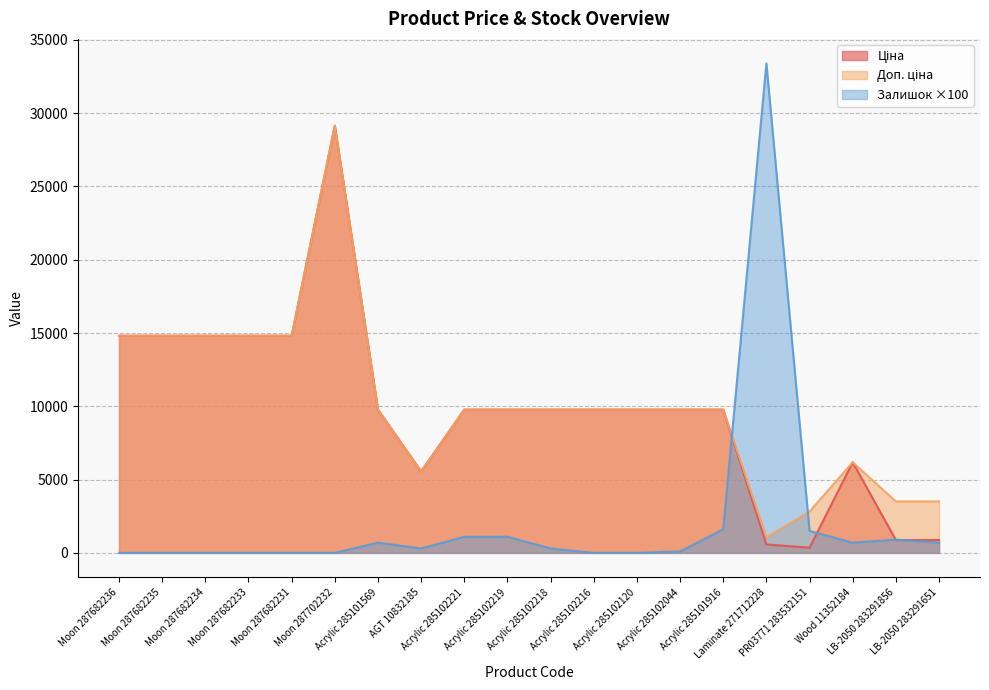

Reading left to right, transcribe all the data shown in this chart.

Ціна: 14817.6	14817.6	14817.6	14817.6	14817.6	29152.3	9775.5	5560.3	9775.5	9775.5	9775.5	9775.5	9775.5	9775.5	9775.5	578.1	352.6	6182.6	878.0	878.0
Доп. ціна: 14817.6	14817.6	14817.6	14817.6	14817.6	29152.3	9775.5	5560.3	9775.5	9775.5	9775.5	9775.5	9775.5	9775.5	9775.5	1060.0	2821.2	6182.6	3511.9	3511.9
Залишок: 0.0	0.0	0.0	0.0	0.0	0.0	700.0	300.0	1100.0	1100.0	300.0	0.0	0.0	100.0	1600.0	33400.0	1500.0	700.0	900.0	700.0